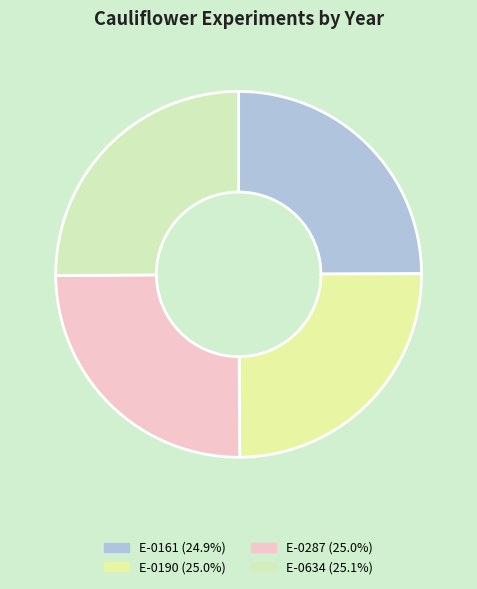

Approximately how many times larger is the value at E-0161 compared to E-0190?

1.0